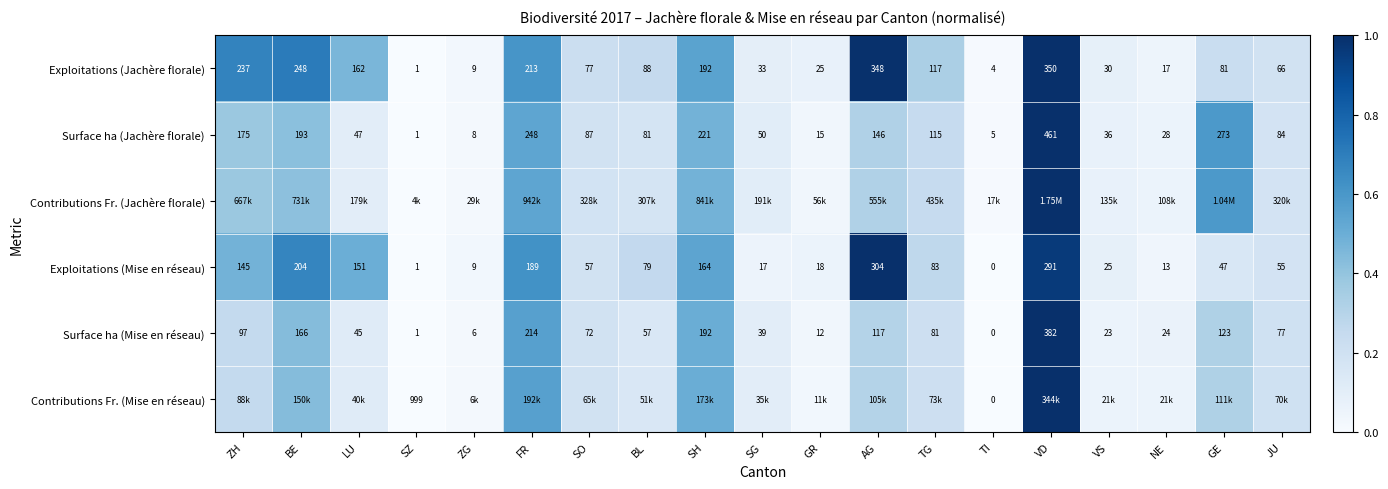

At which label does Surface ha (Mise en réseau) reach its minimum?

TI